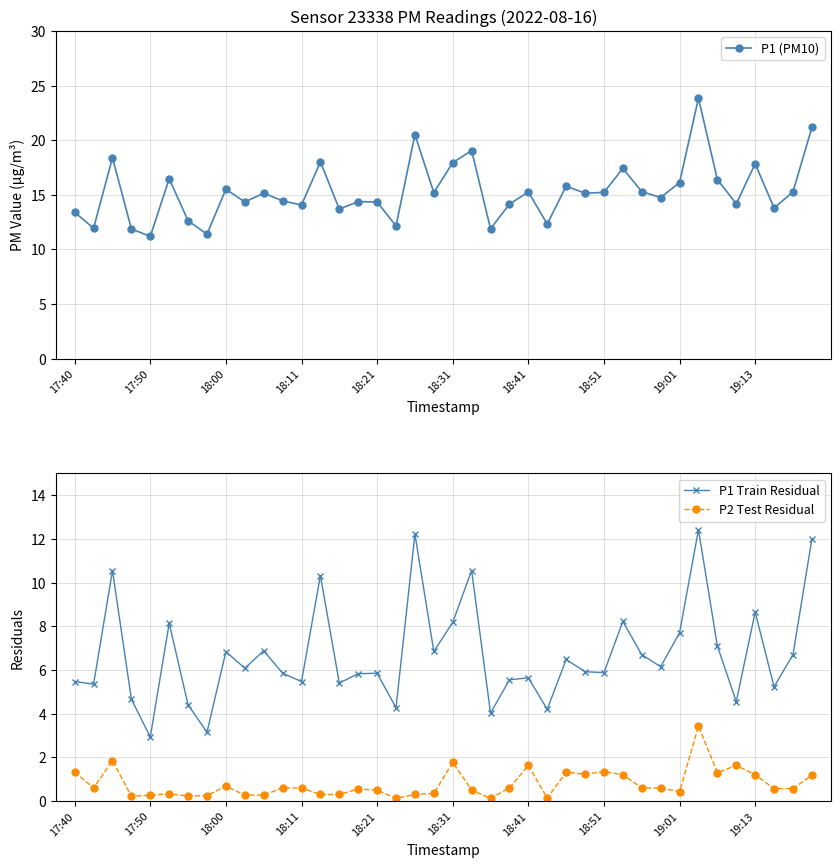

What position from the left is 33?

34